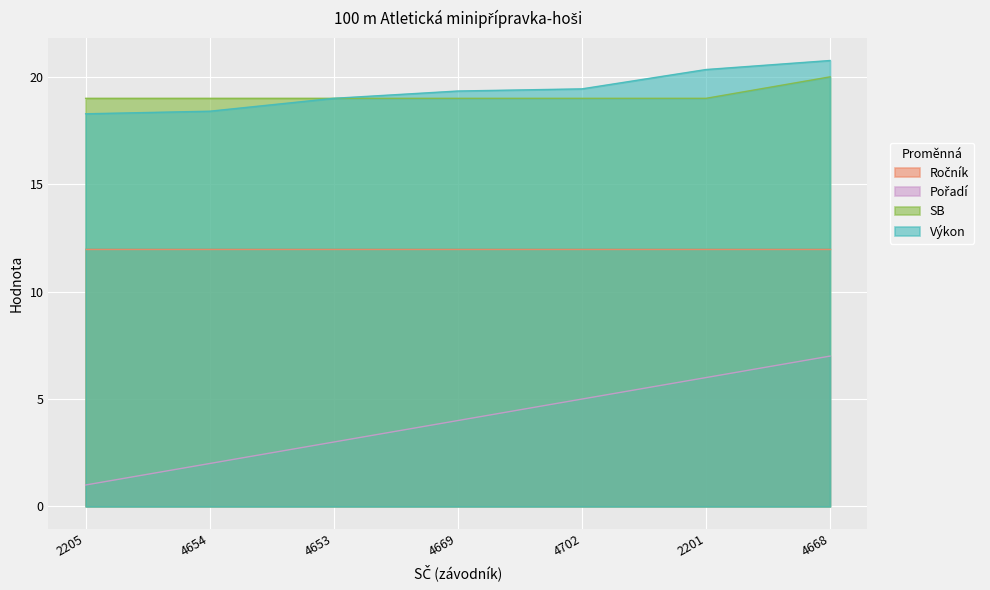

How many data points in Výkon are above 19?

4